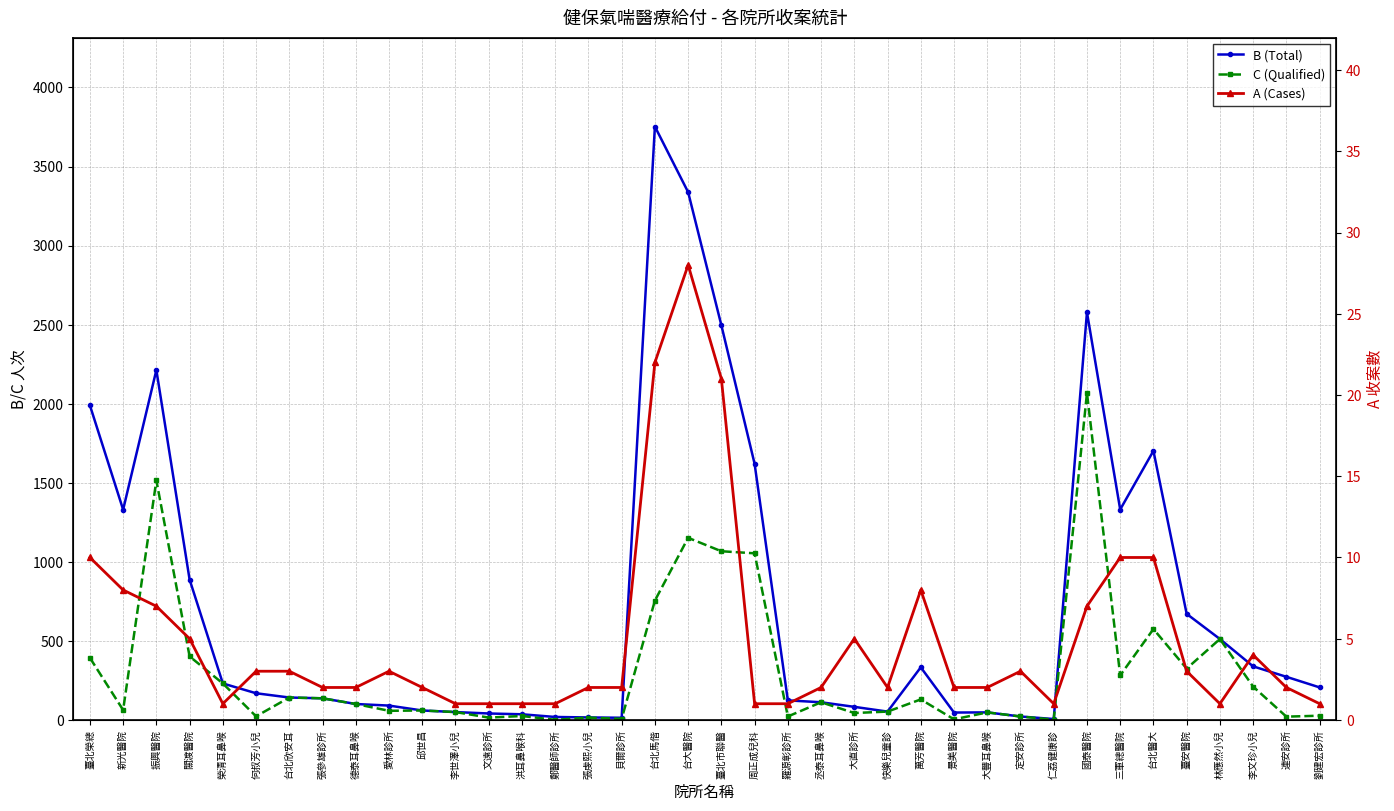

Which series has the largest total across all categories?

B (Total)